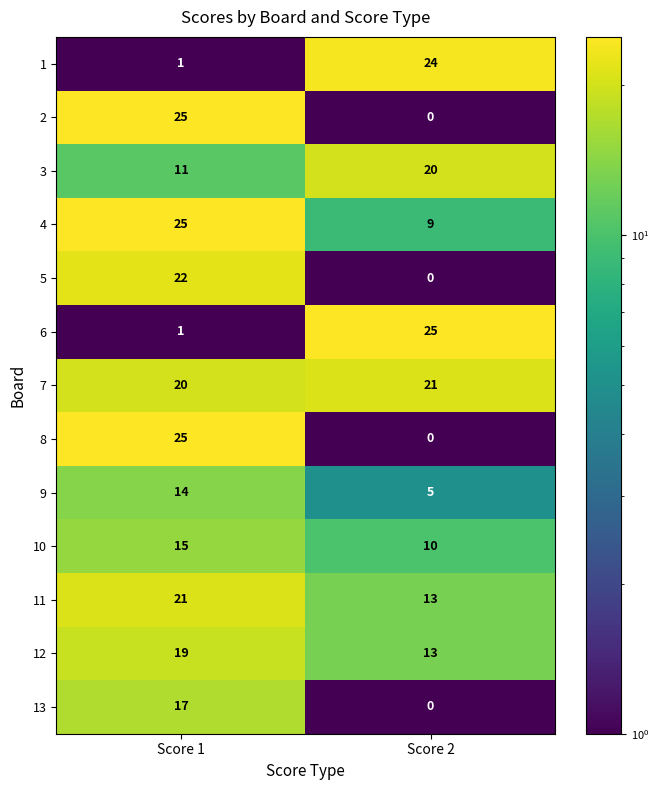

True or false: 10 has a value of 15 at Score 1.

True